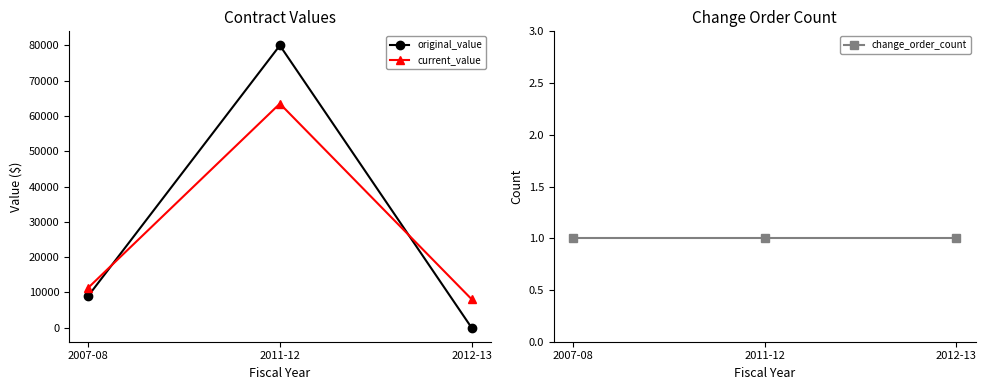

What is the spread (max minus min) of values at 2011-12?

79999.0